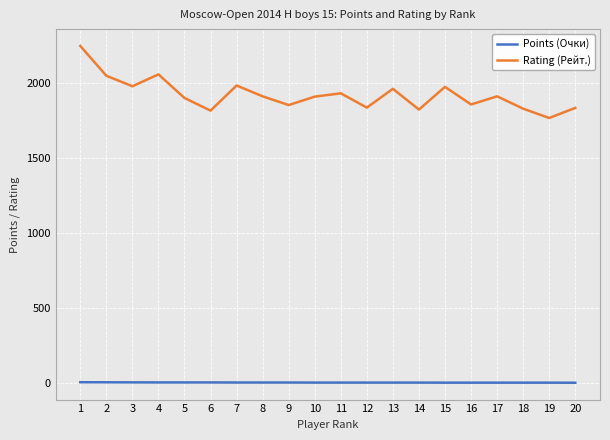

How many categories are shown in the chart?

20